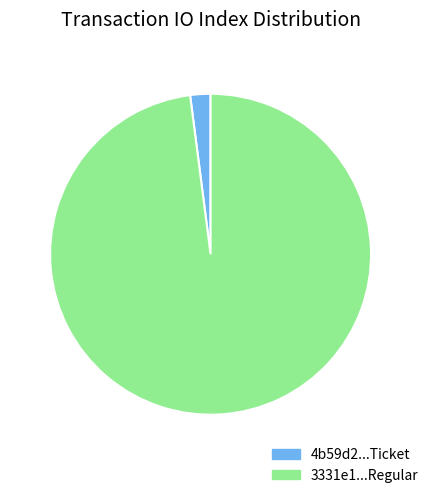

Is it true that 4b59d2...Ticket is 9% of the pie?

False